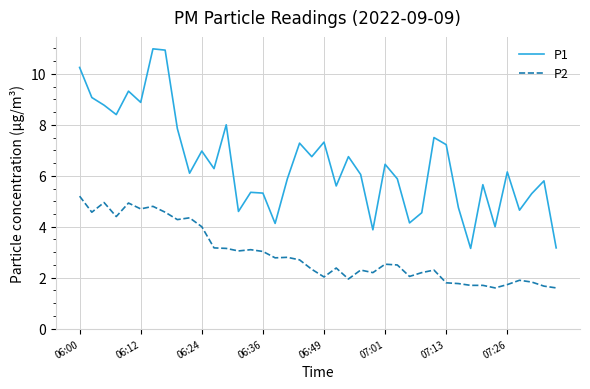

True or false: P2 and P1 intersect in this chart.

False